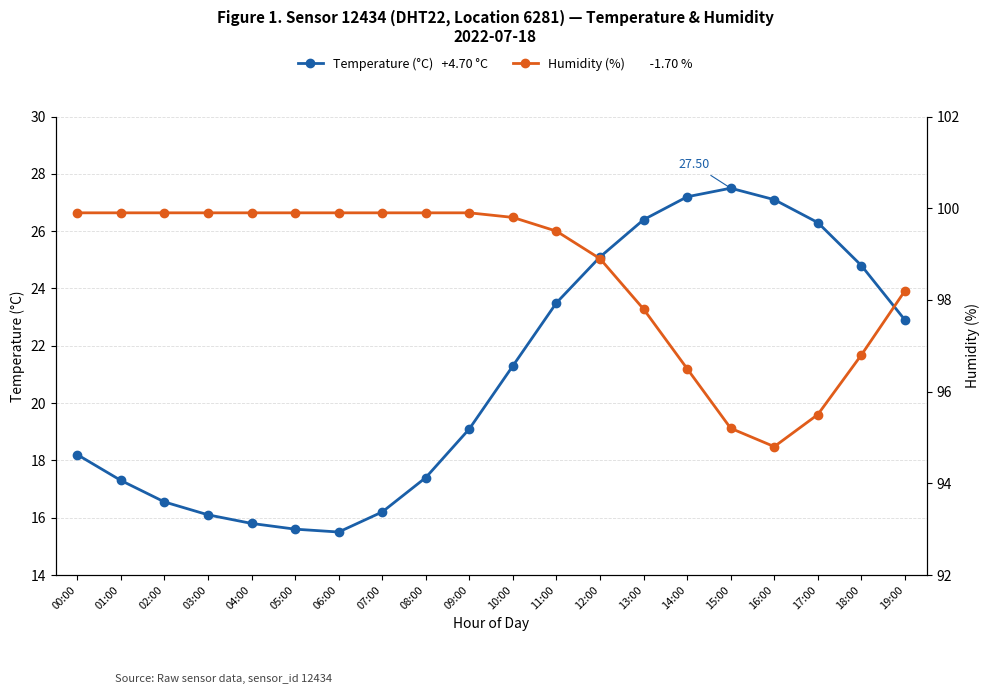

True or false: Humidity (%)         -1.70 % and Temperature (°C)   +4.70 °C cross at least once.

False